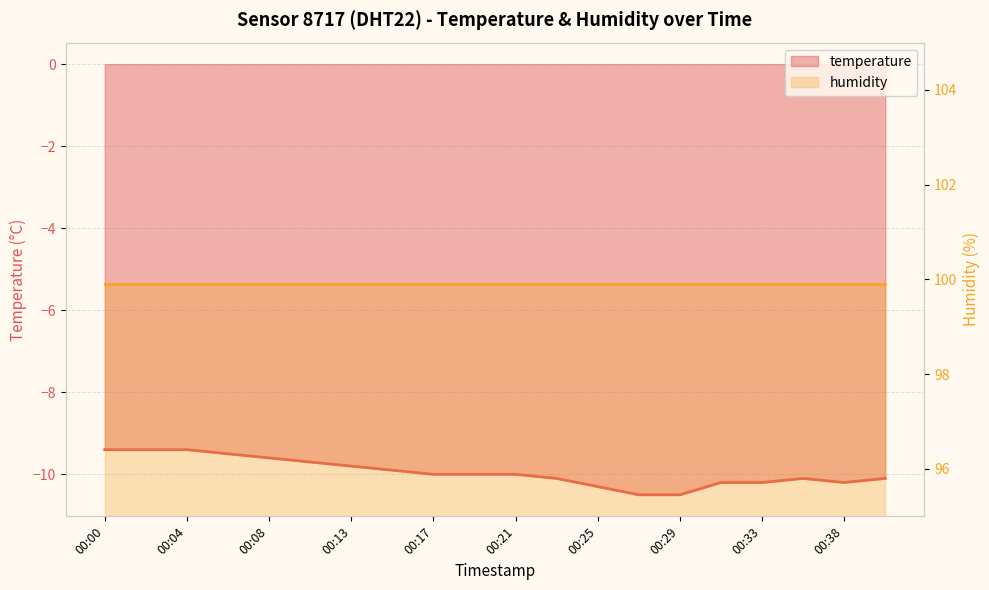

True or false: there are more than 2 points higher than both neighbors.

False